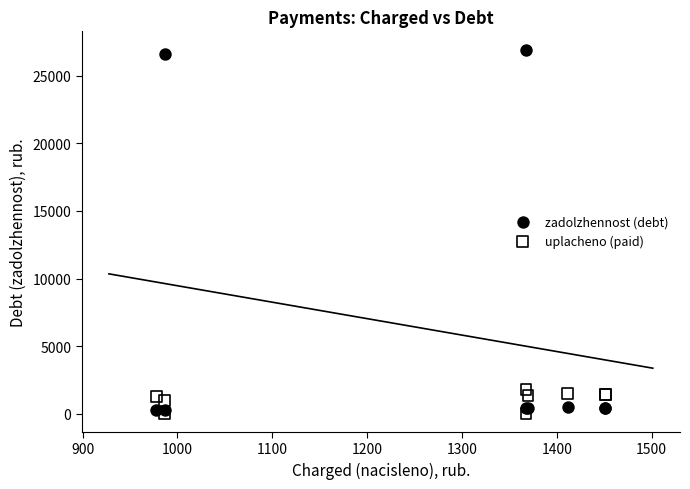

Which series has the widest spread of Y values?

zadolzhennost (debt)